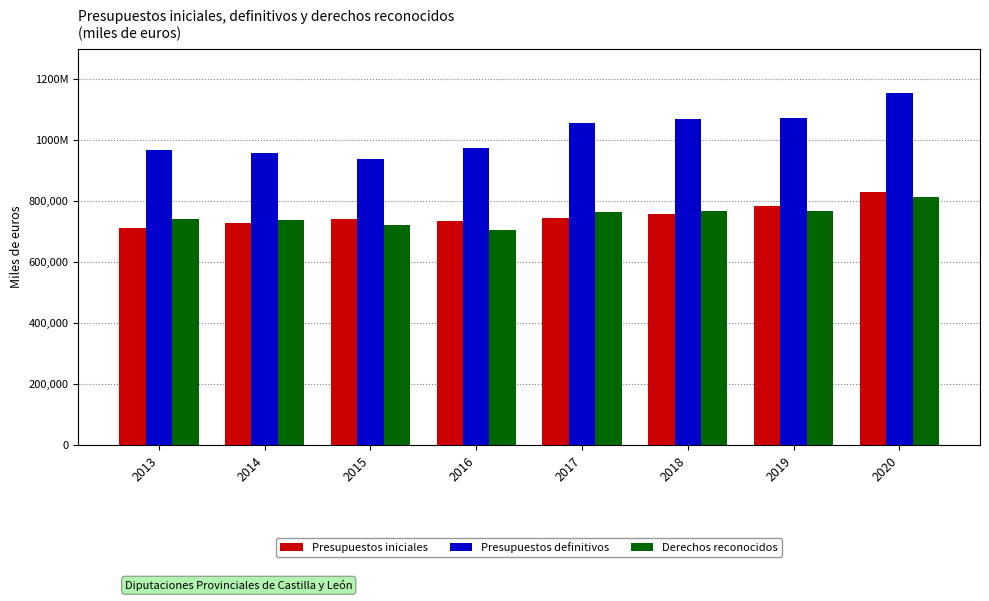

Is it true that Presupuestos iniciales equals 713002.2 at 2013?

True